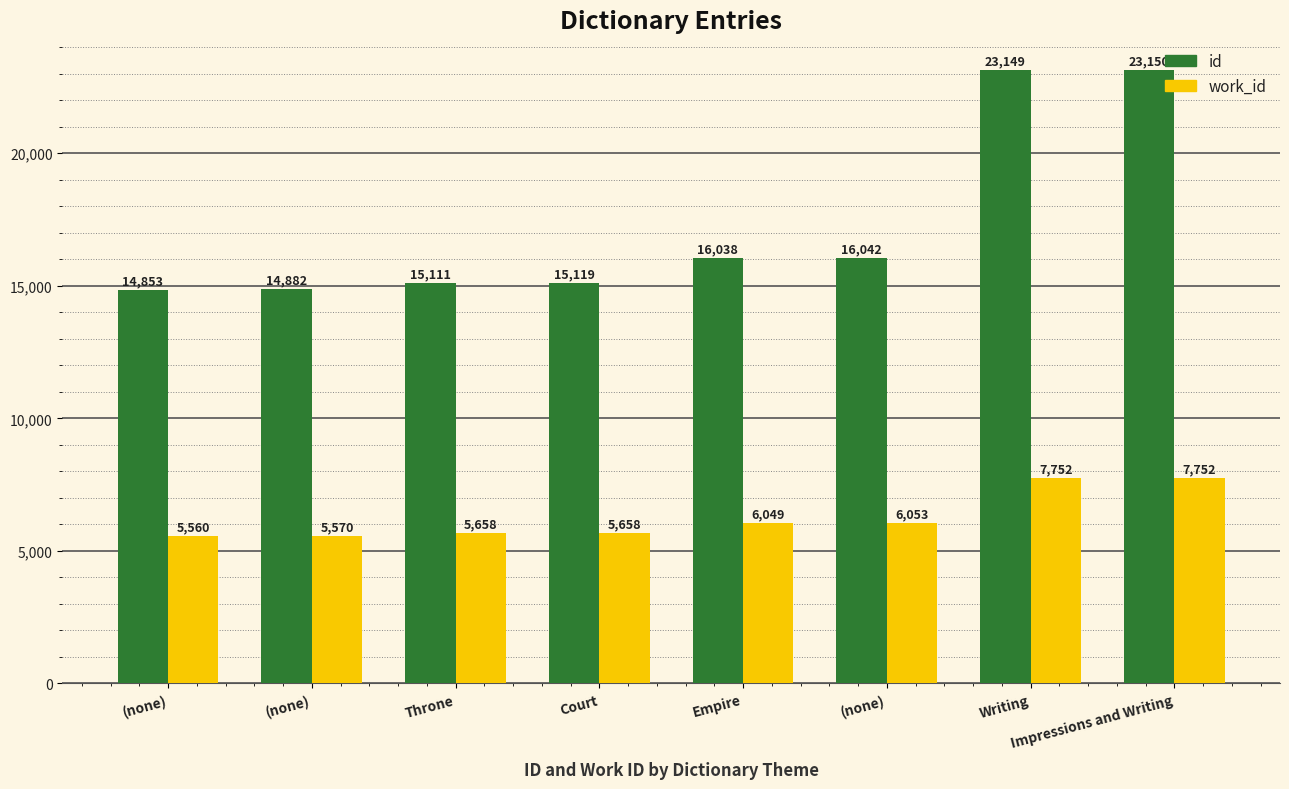

Rank the series at Throne from lowest to highest value.

work_id, id